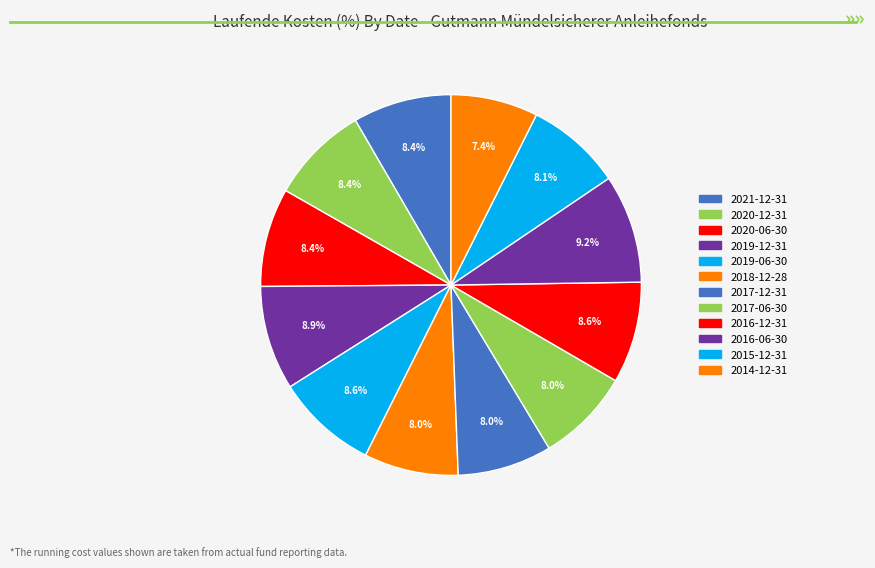

How many slices are in this pie chart?

12